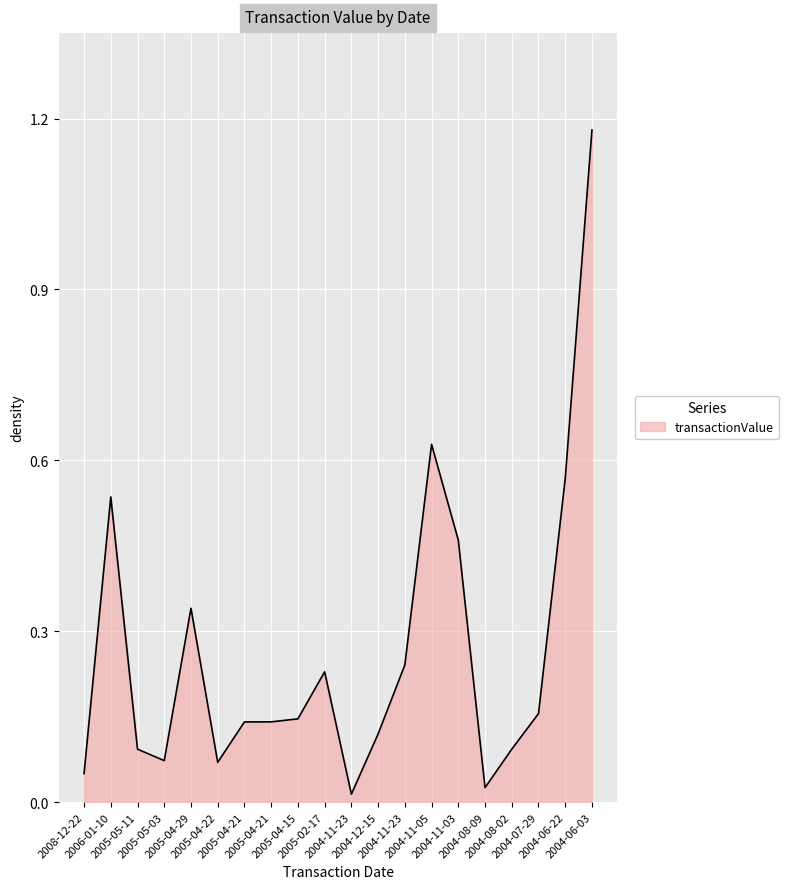

Count the number of data series in this chart.

1